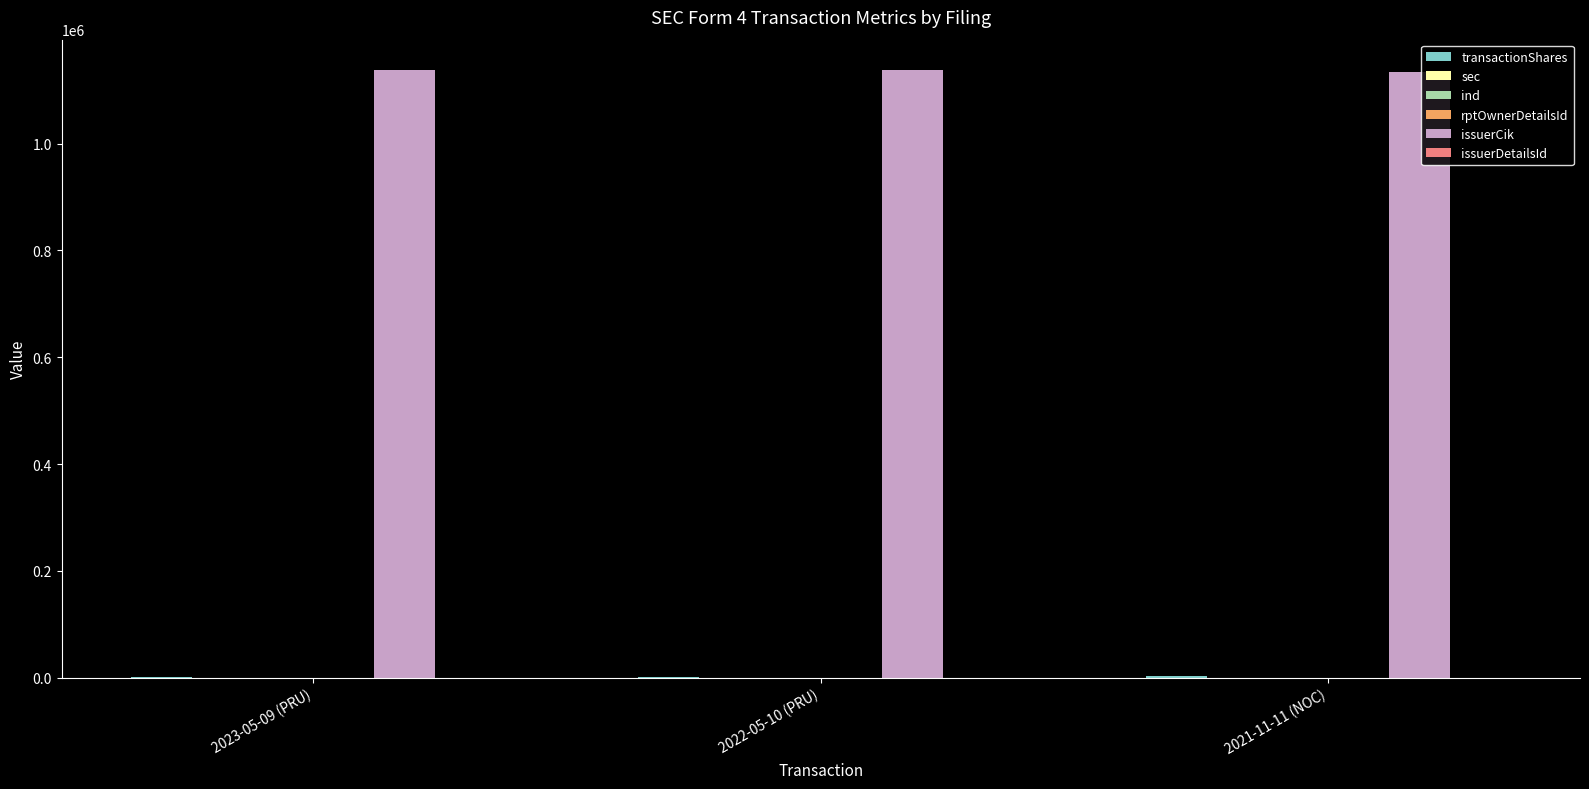

How many categories are shown in the chart?

3